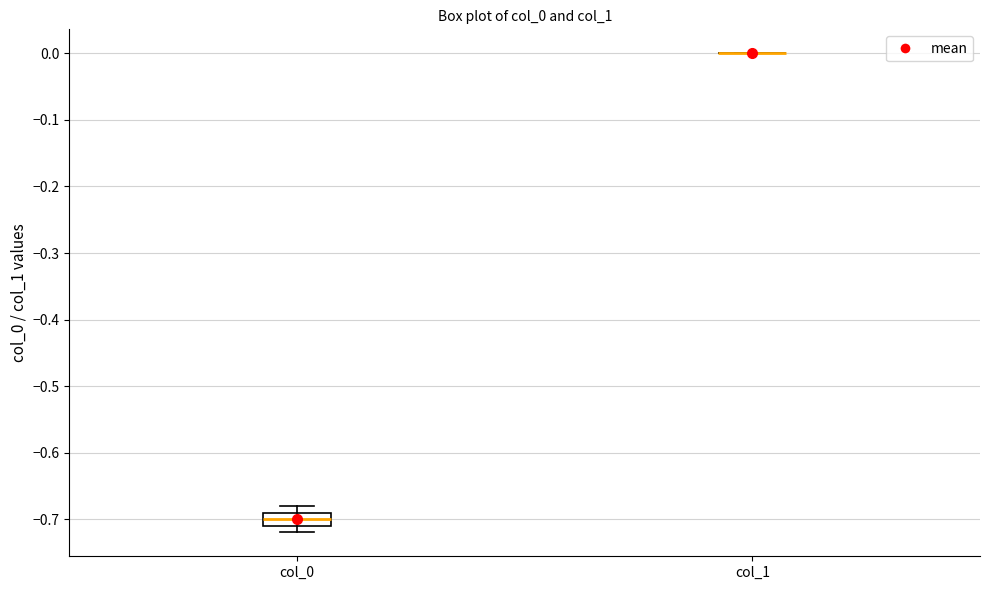

Reading left to right, read every box against the y-axis: the position of its median line, the range the box covers, and the ends of its whiskers. The values are not printed on the chart, so give them approximately, as read against the axis.

col_0: median -0.70, box -0.71 to -0.69, whiskers -0.72 to -0.68
col_1: box collapsed to a line at 0.00, whiskers 0.00 to 0.00